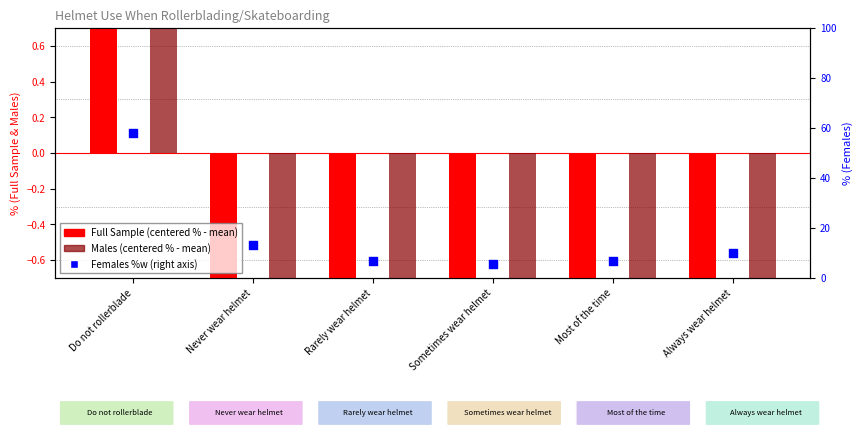

Which series contains the lowest Y value?

Males (centered)